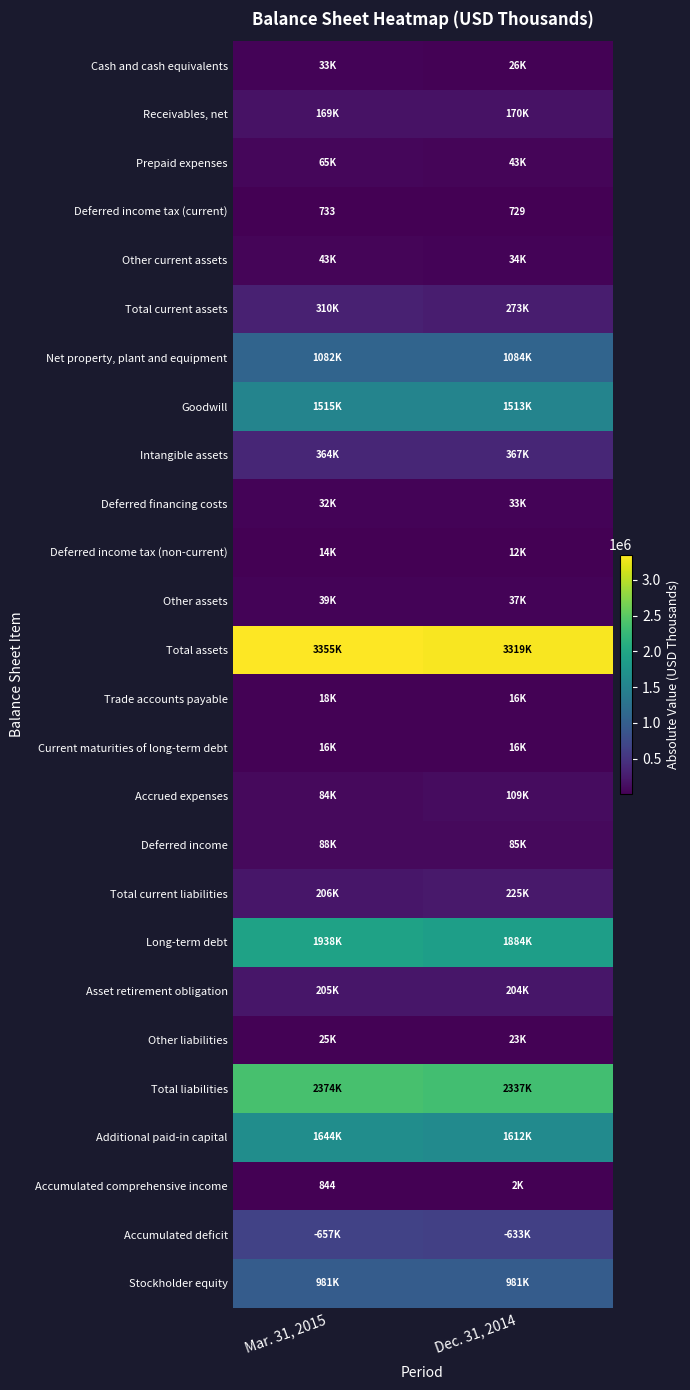

The value of Stockholder equity at Mar. 31, 2015 is 981188. True or false?

True